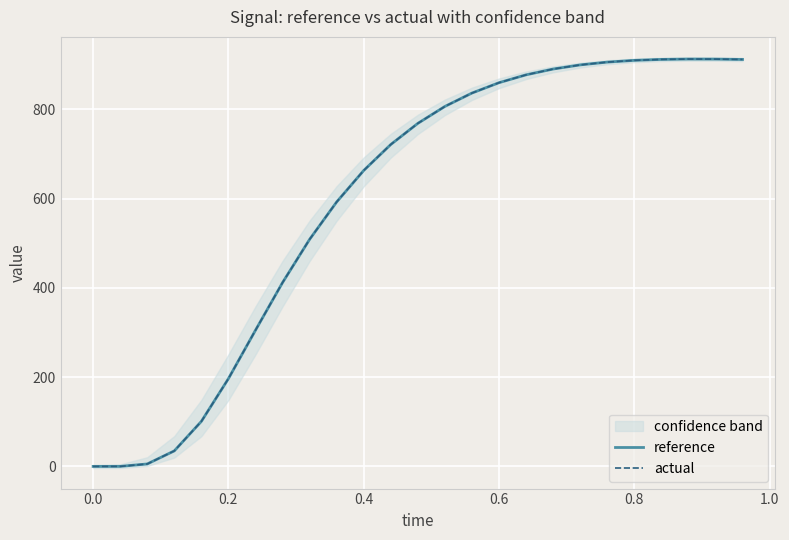

Rank the series by their maximum value, from highest to lowest.

reference, actual